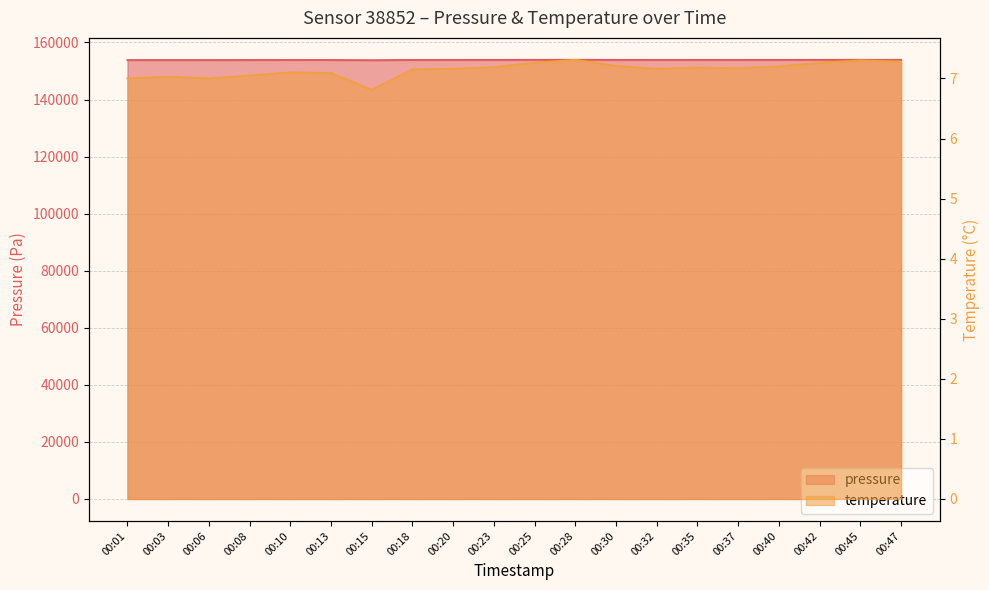

The temperature series shows 7.3 at 00:47. True or false?

True